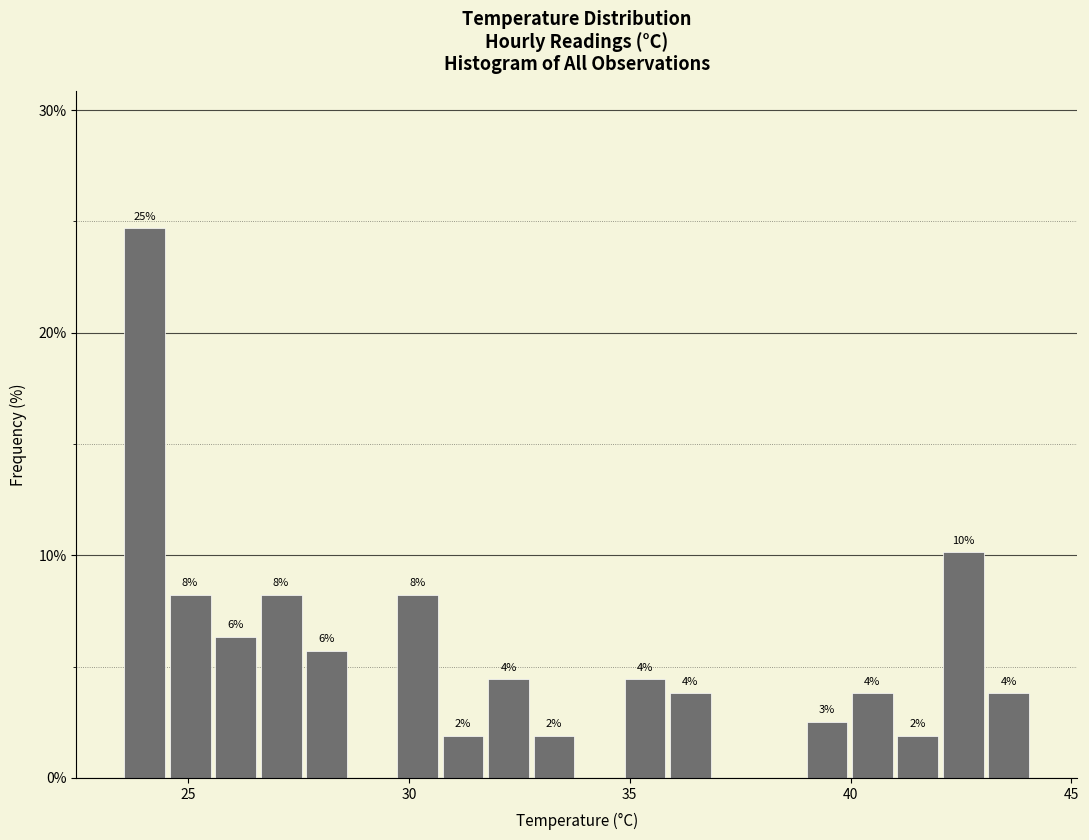

Around what value on the x-axis is the tallest bar? Give the approximate position of its centre, as read against the axis.

24.0